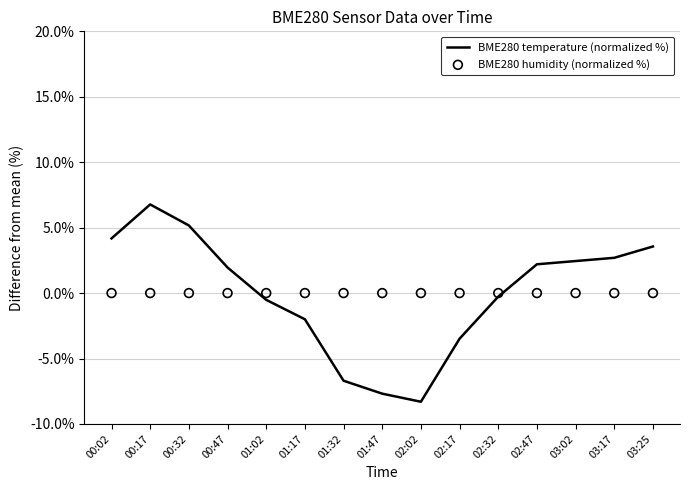

Which series reaches the minimum Y coordinate?

BME280 temperature (normalized %)